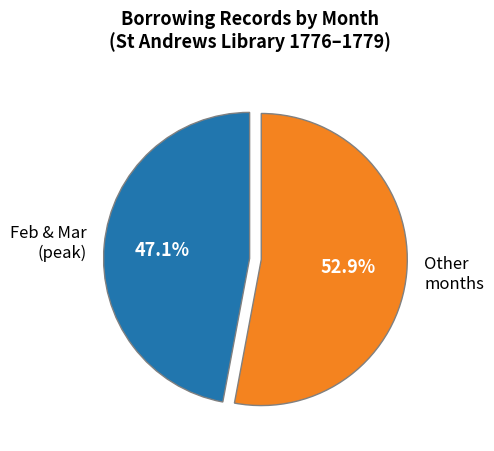

Between Feb & Mar (peak) and Other months, which is larger?

Other months